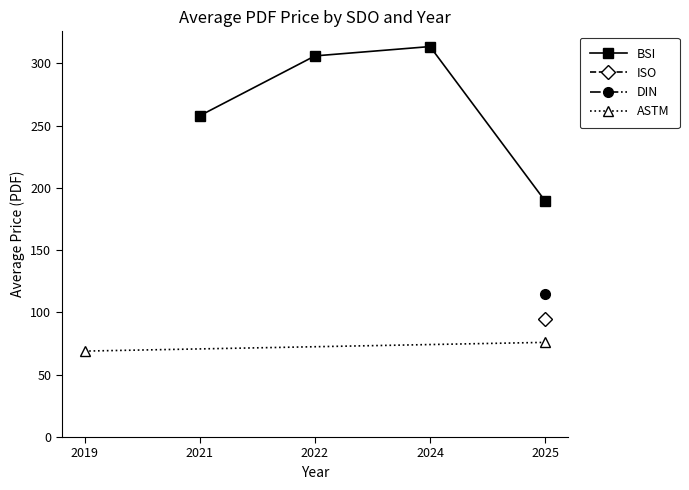

Which has a higher value, 2025 or 2022?

2022